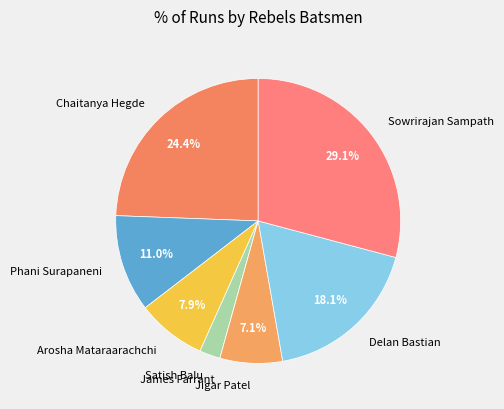

Approximately how many times larger is the value at Chaitanya Hegde compared to Arosha Mataraarachchi?

3.1